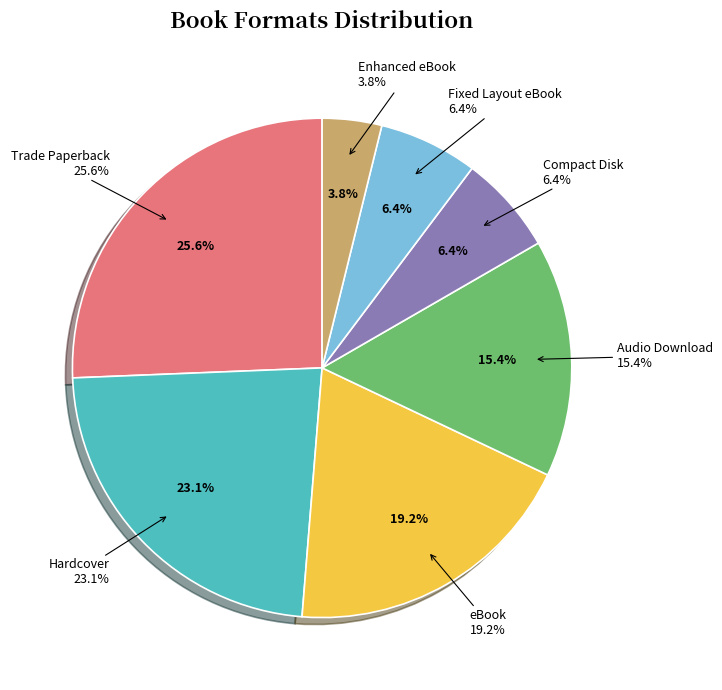

What is the ratio of the value at Trade Paperback to the value at eBook?

1.3